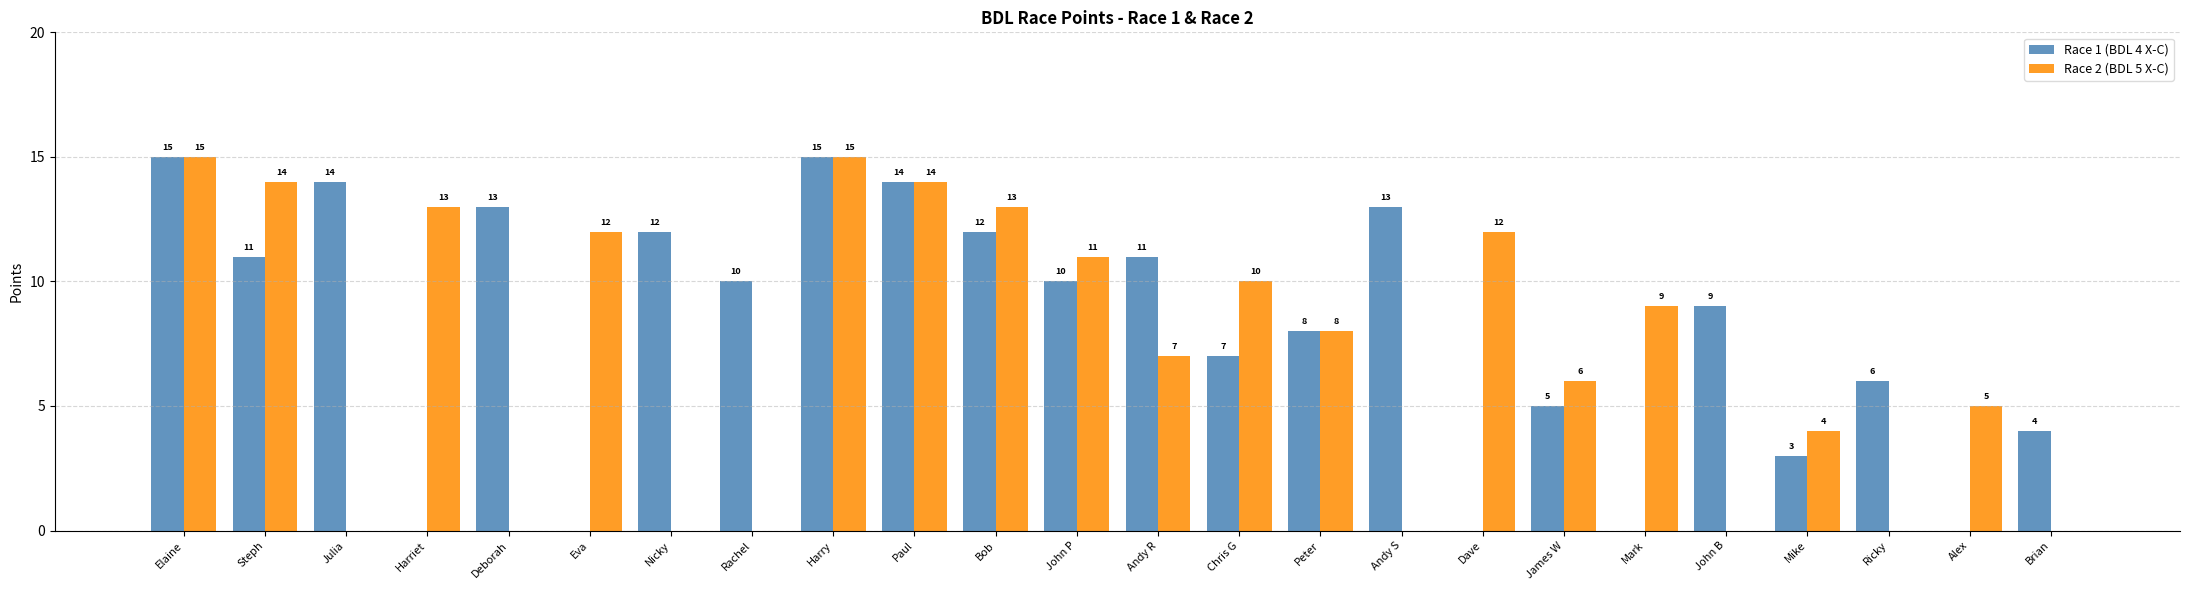

Which series changed the most between Harry and Alex?

Race 1 (BDL 4 X-C)